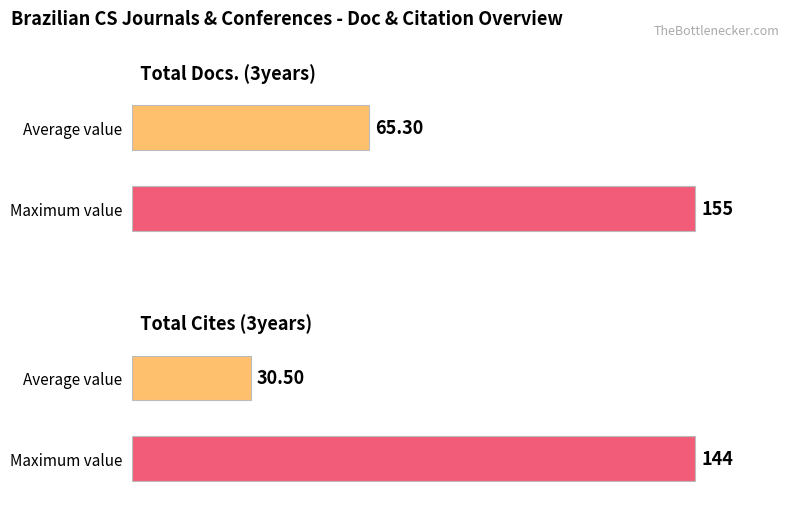

The value of Total Cites (3years) at Rank 1 is 38. True or false?

False